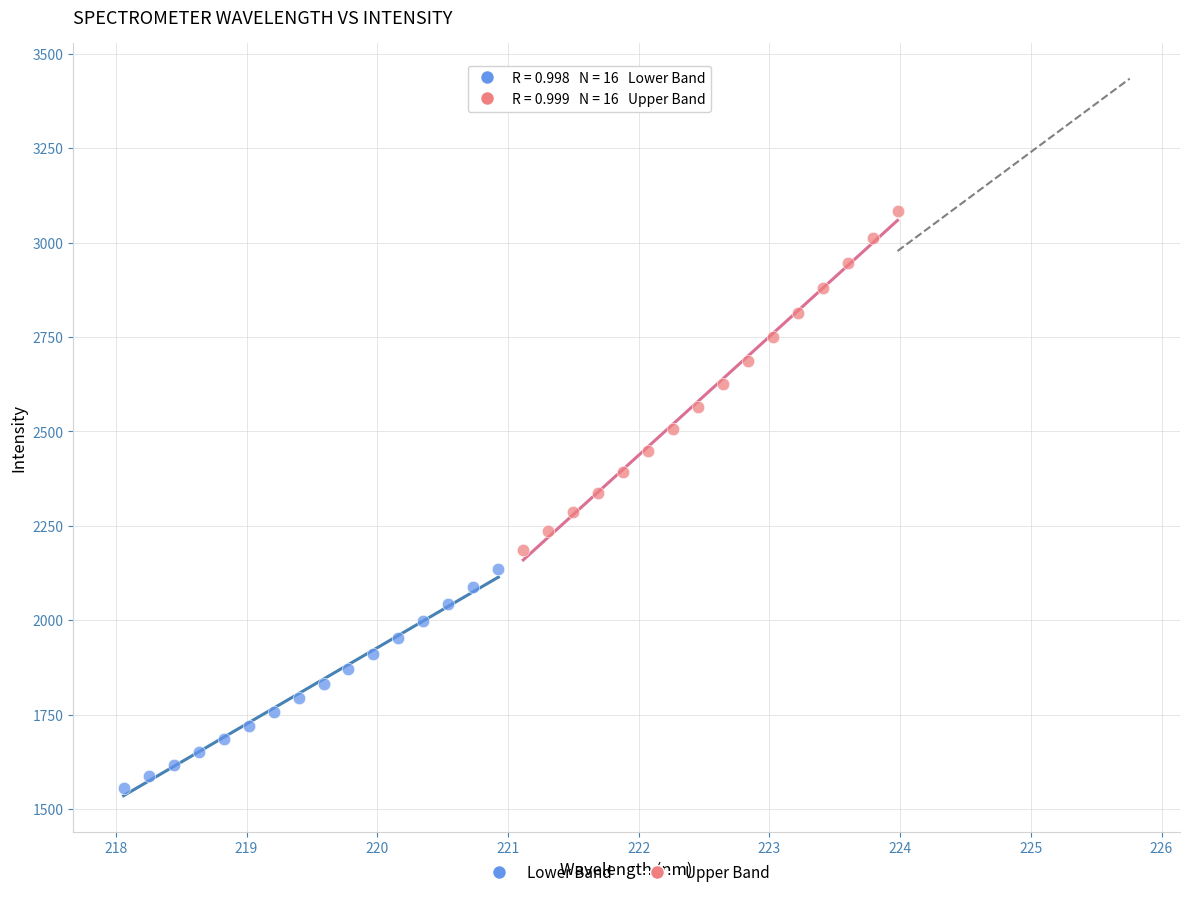

Which series has the largest Y range (max minus min)?

Upper Band